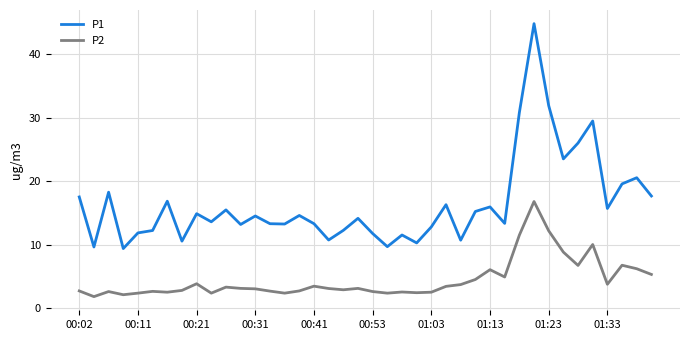

True or false: P2 has more than 0 points higher than both neighbors.

True